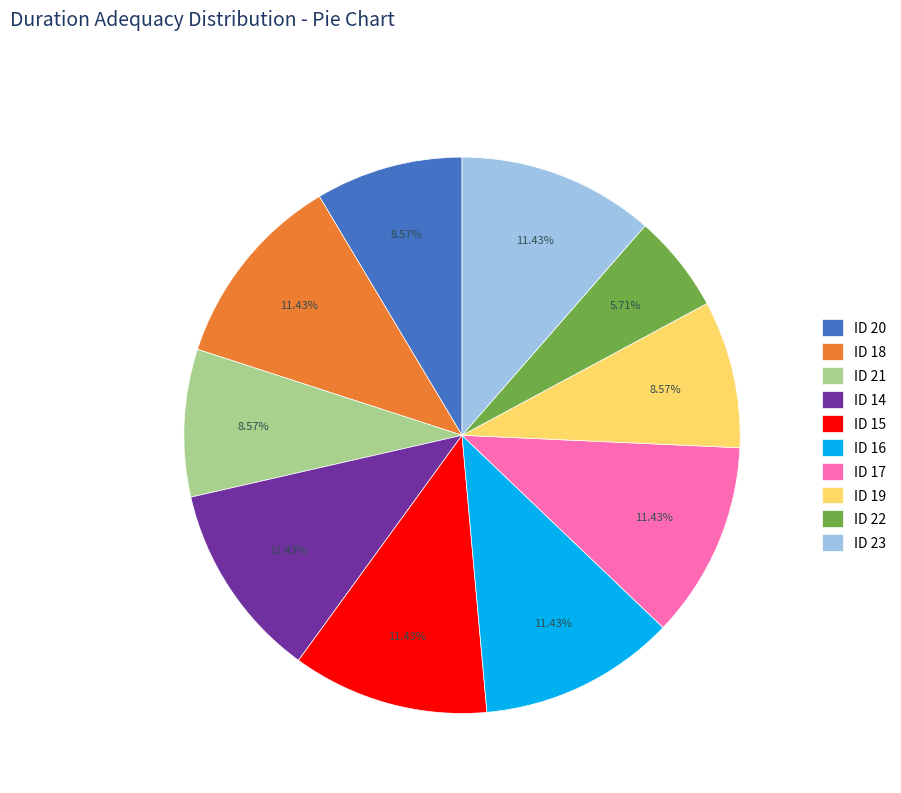

How many slices are in this pie chart?

10